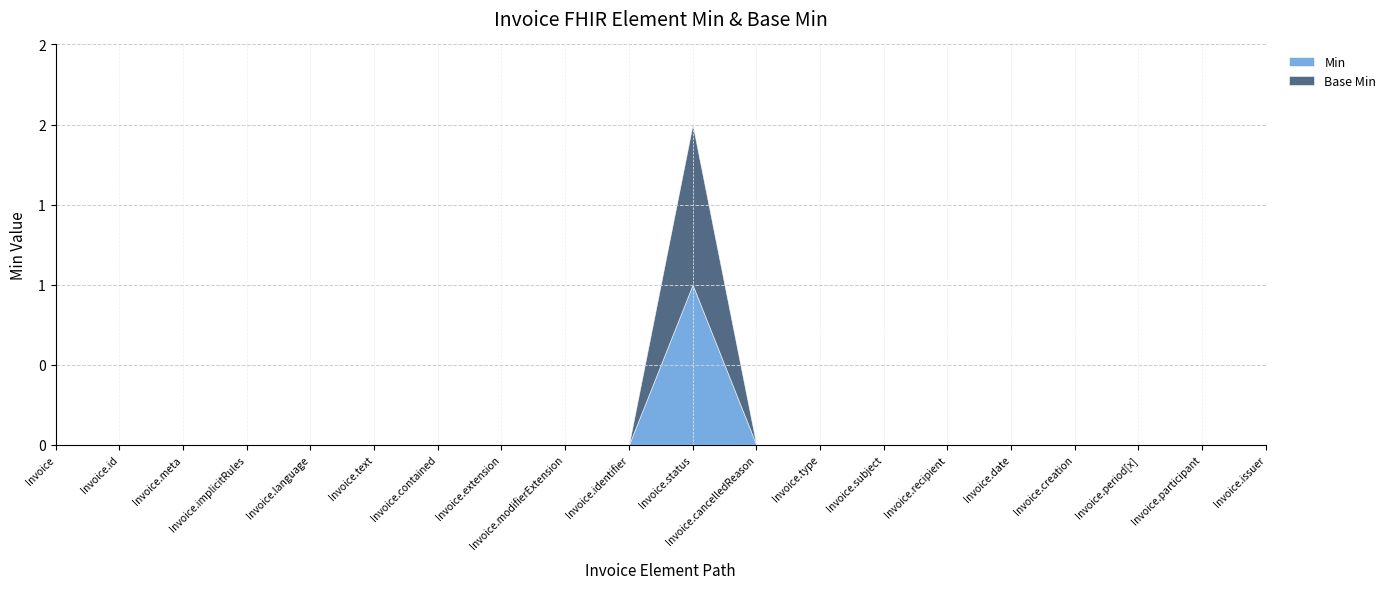

Does the chart have visible grid lines?

Yes